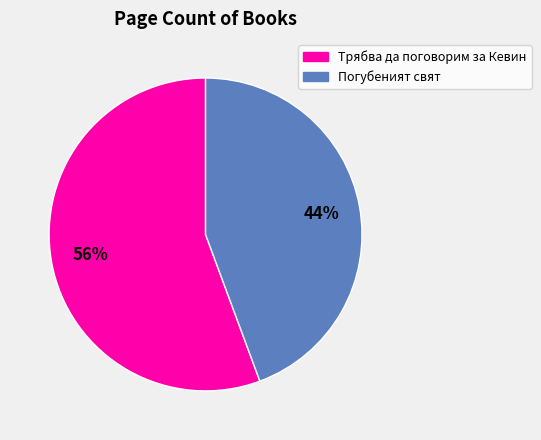

Is it true that Погубеният свят is 52% of the pie?

False